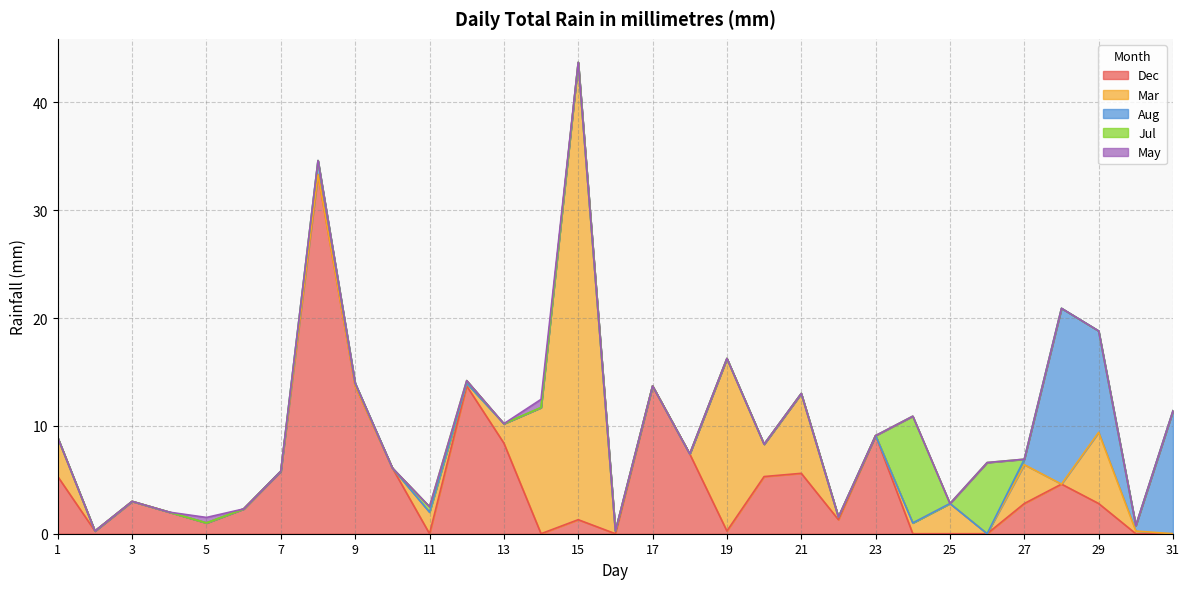

At which category is the sum across all series the highest?

15